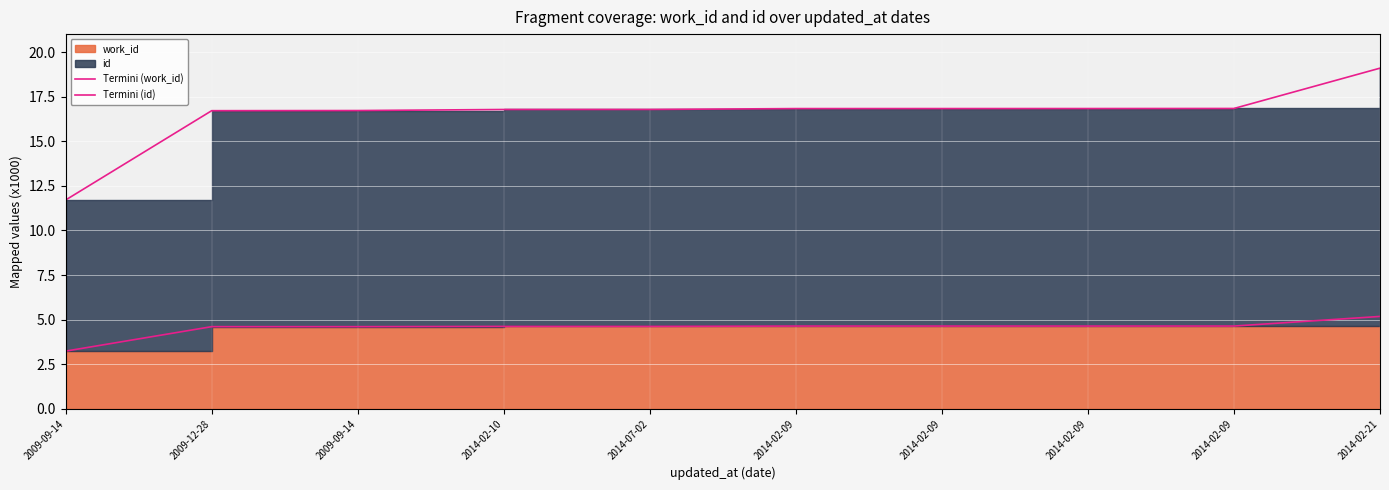

What value does the Termini (work_id) series have at 2014-02-21?

5.2